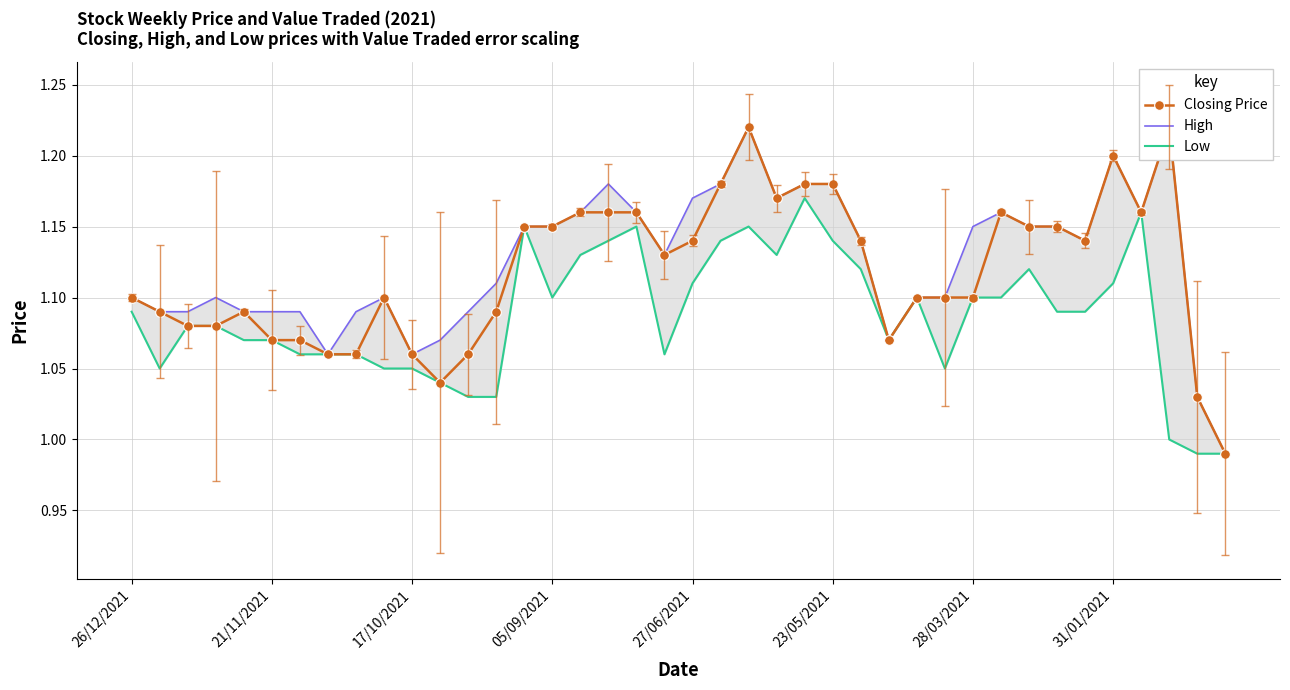

At which label does High reach its minimum?

39